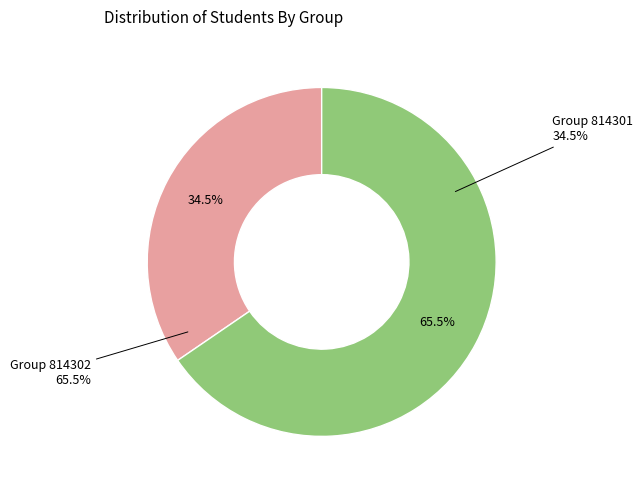

What is the change in value from 814301 to 814302?

+17